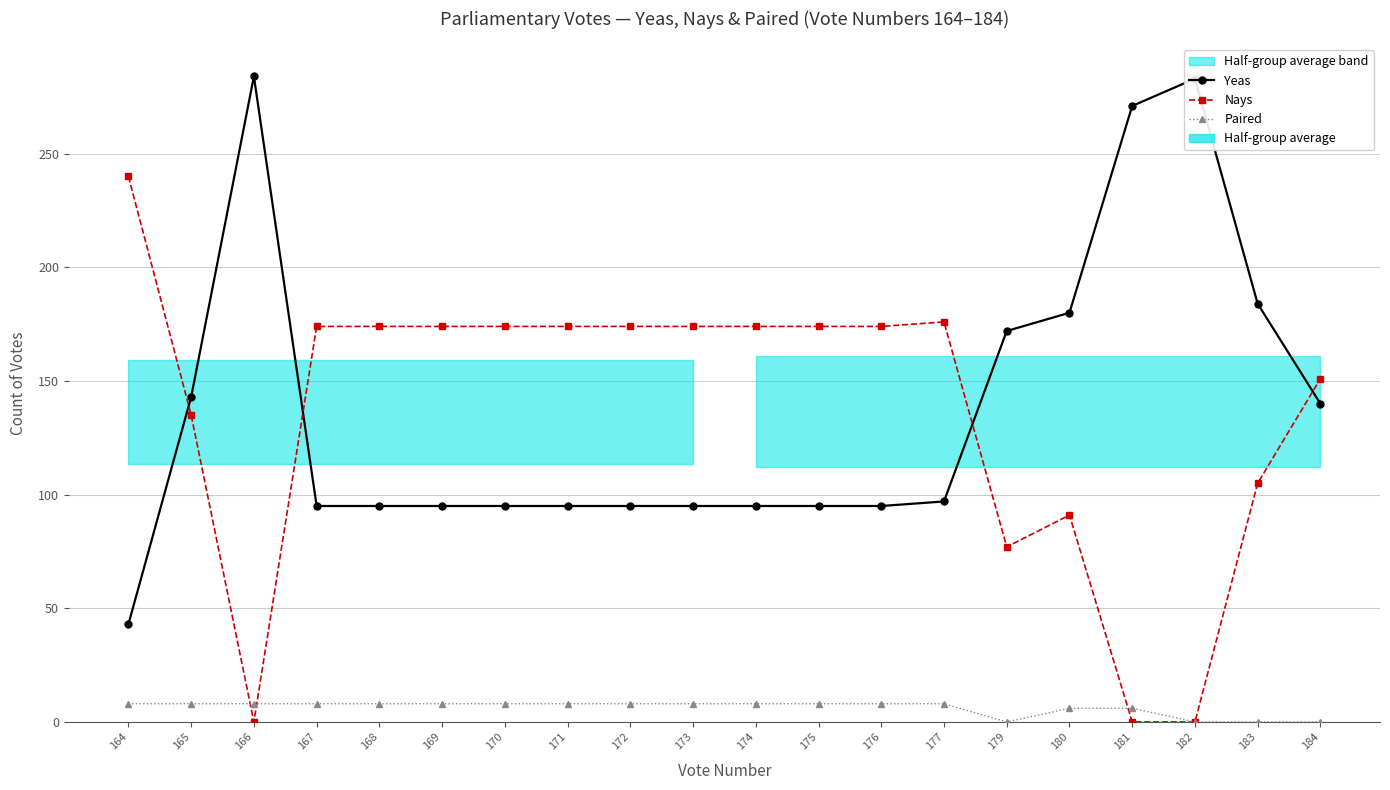

What is the value of the Paired point at the 6th from the left?

8